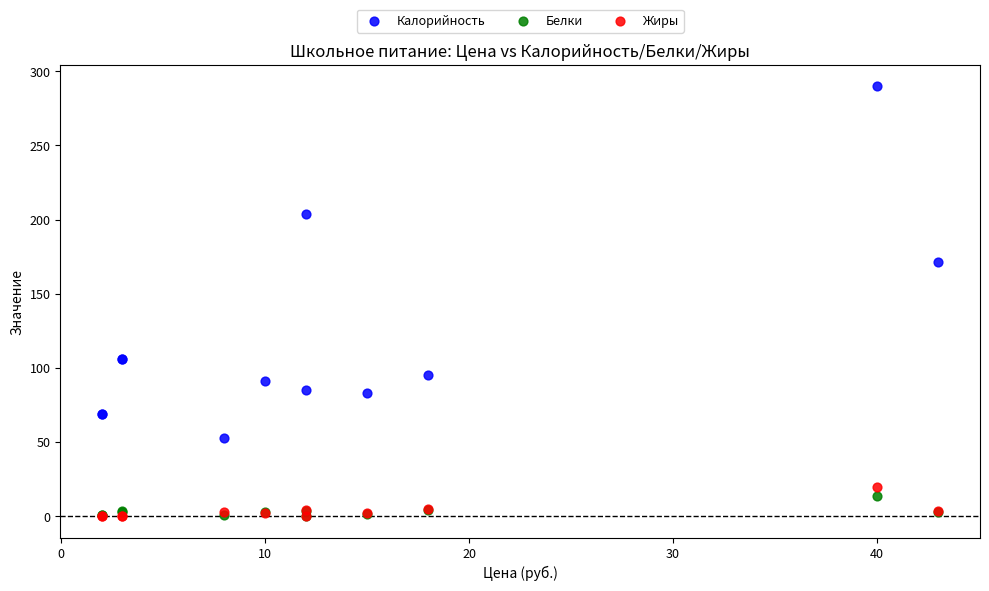

Across all series, what Y value is closest to 144?

171.2